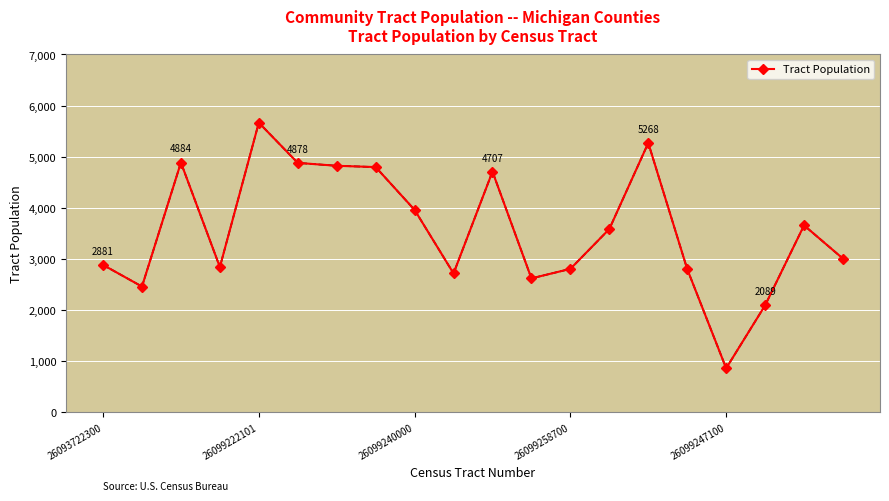

What is the minimum value shown in the chart?

857